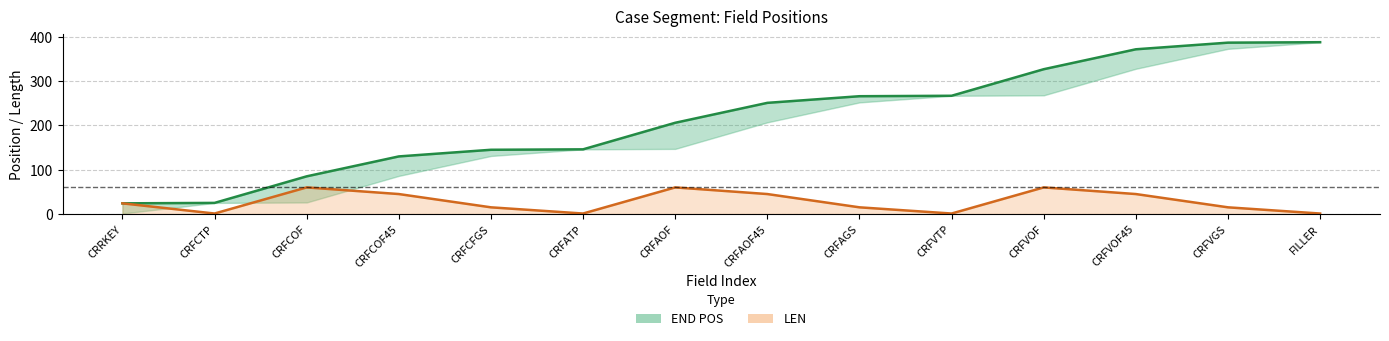

Does the chart have visible grid lines?

Yes